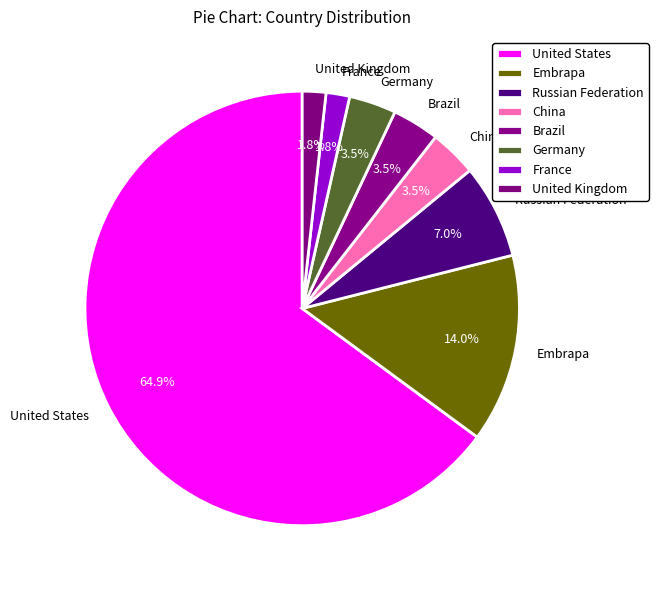

The France slice represents 2% of the pie. True or false?

True